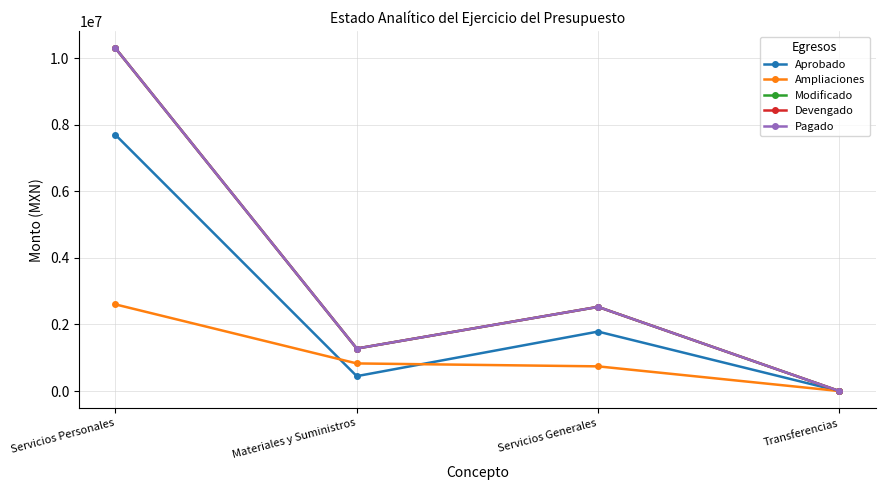

True or false: Devengado has a value of 4659663.9 at Servicios Personales.

False